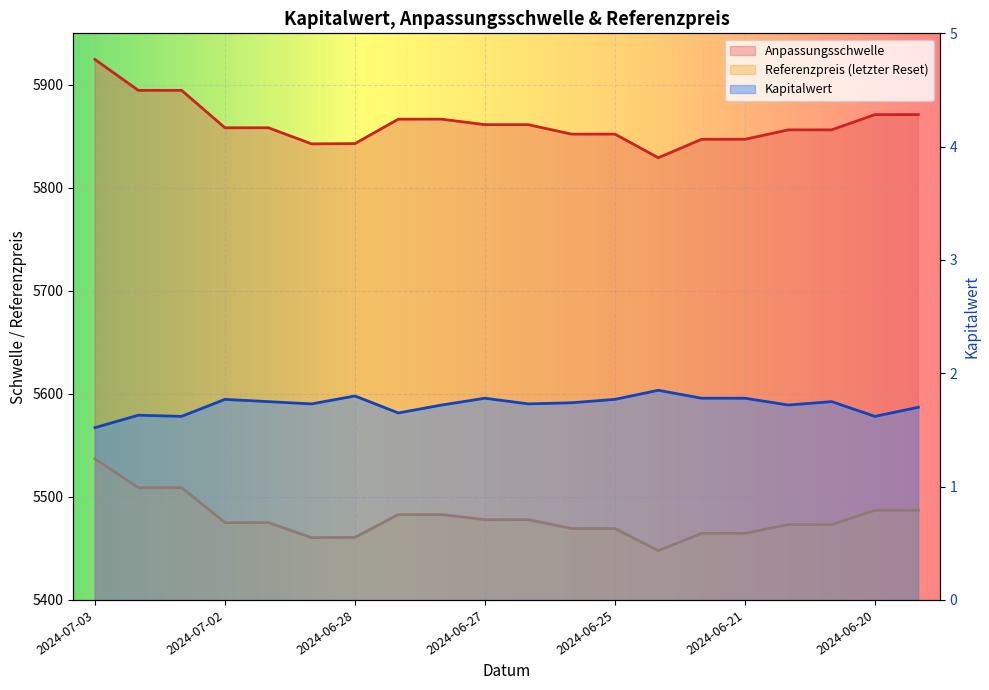

What is the value of the Kapitalwert point at the 18th from the left?

1.8